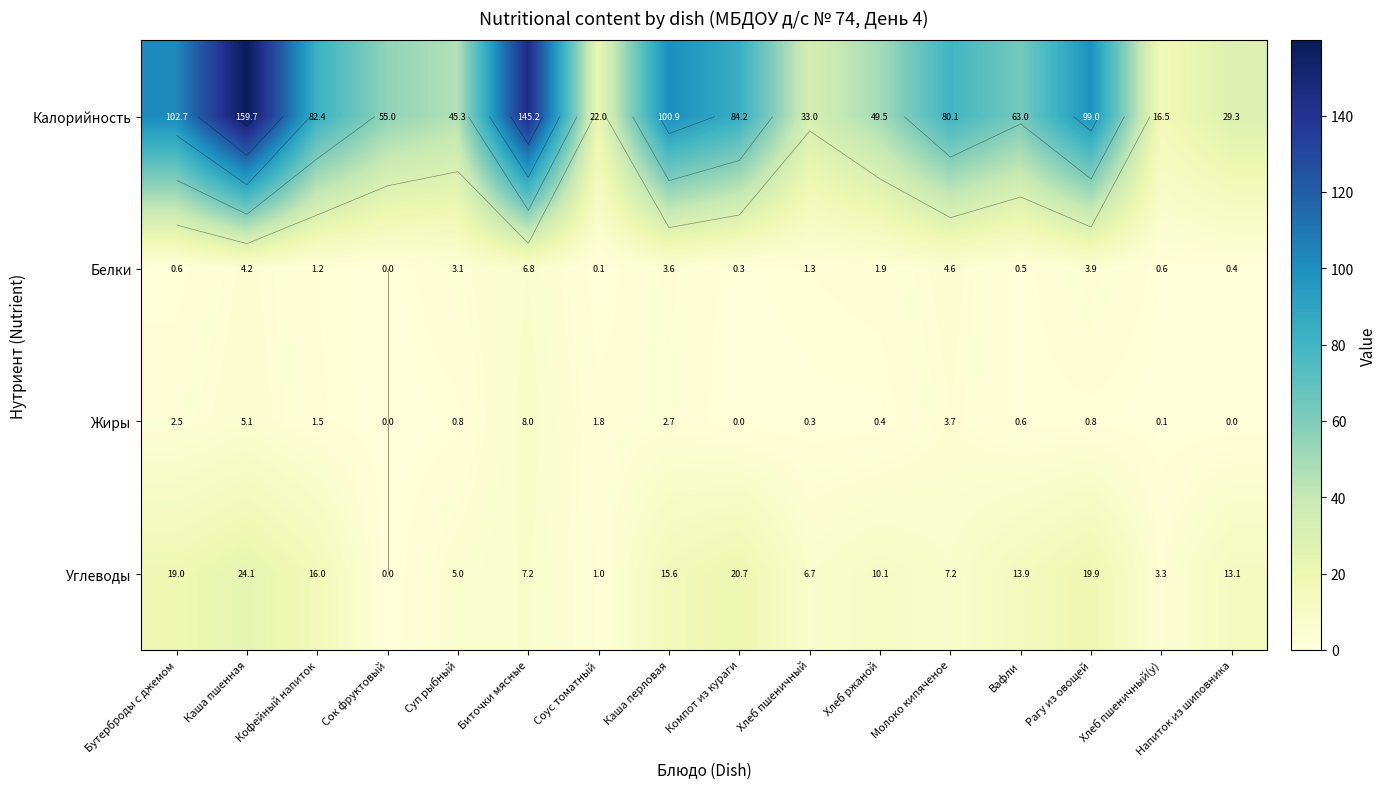

What is the sum of the Жиры values at Хлеб пшеничный and Соус томатный?

2.1